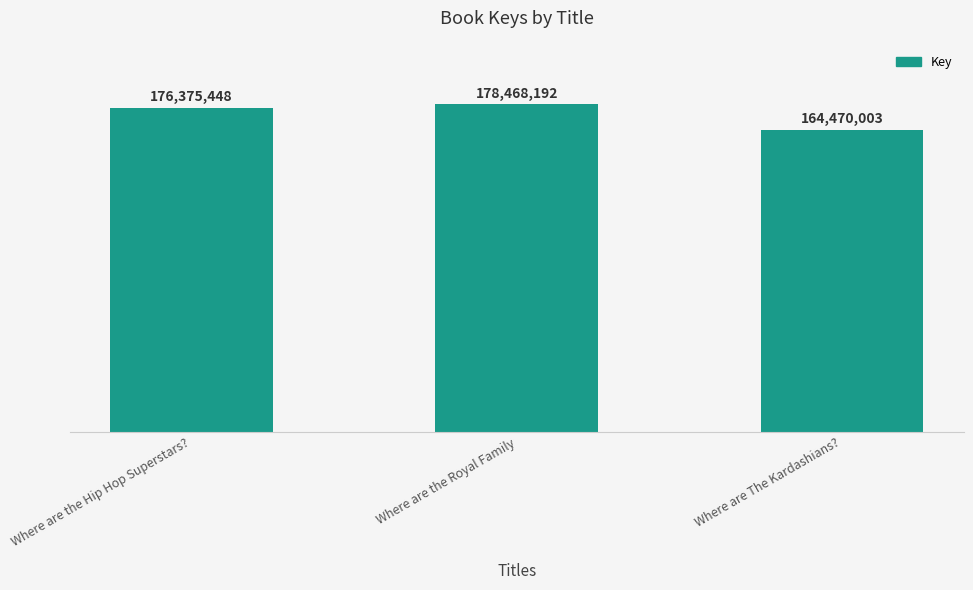

Does the chart contain any negative values?

No